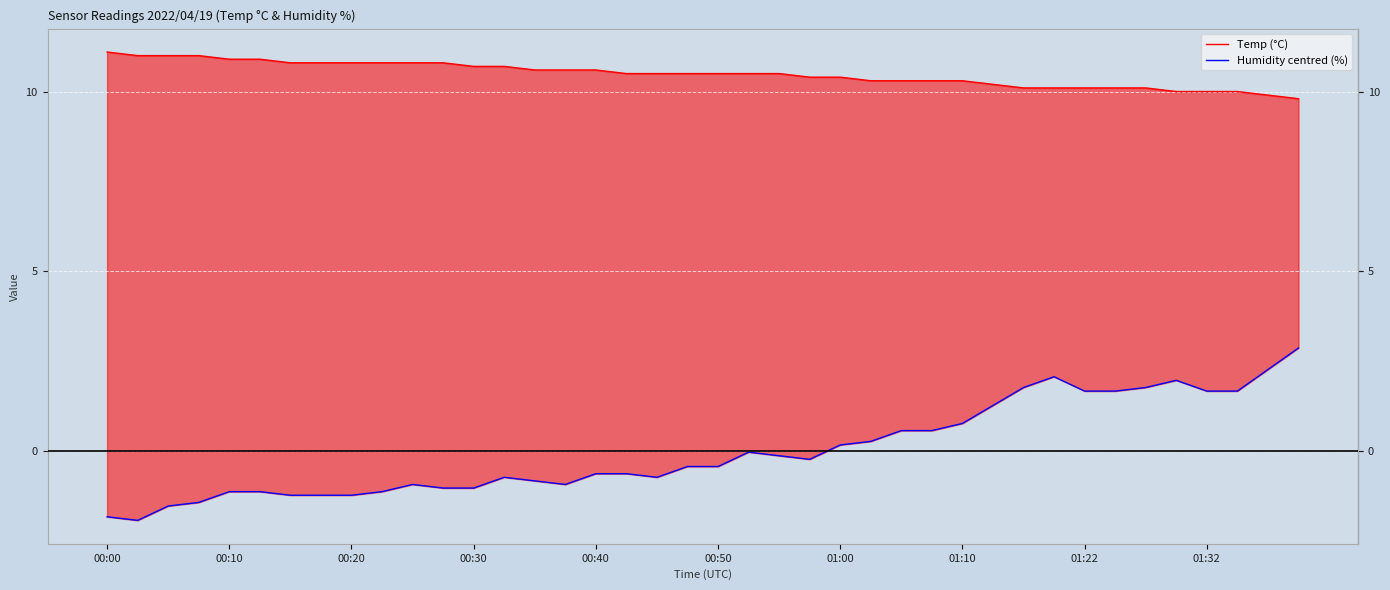

How many negative values does the Humidity centred (%) series have?

24